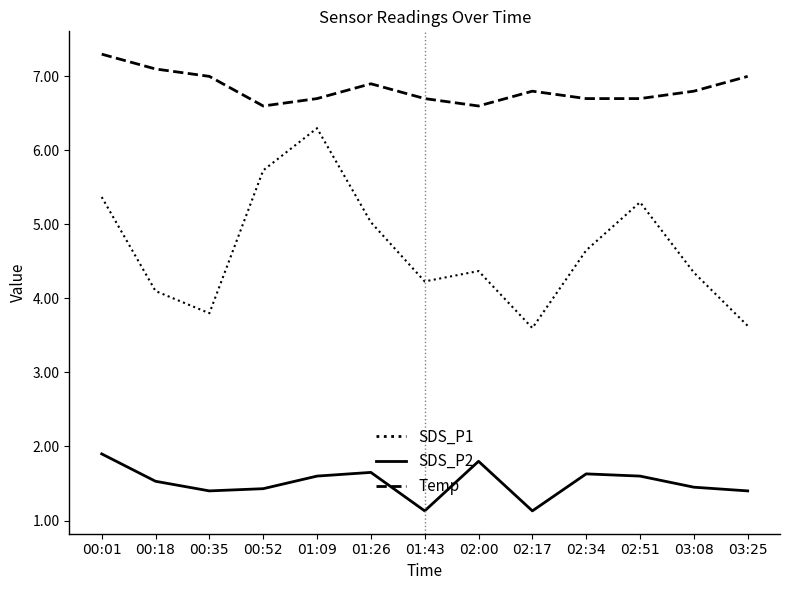

What is the approximate value of SDS_P1 at 01:26?

5.0